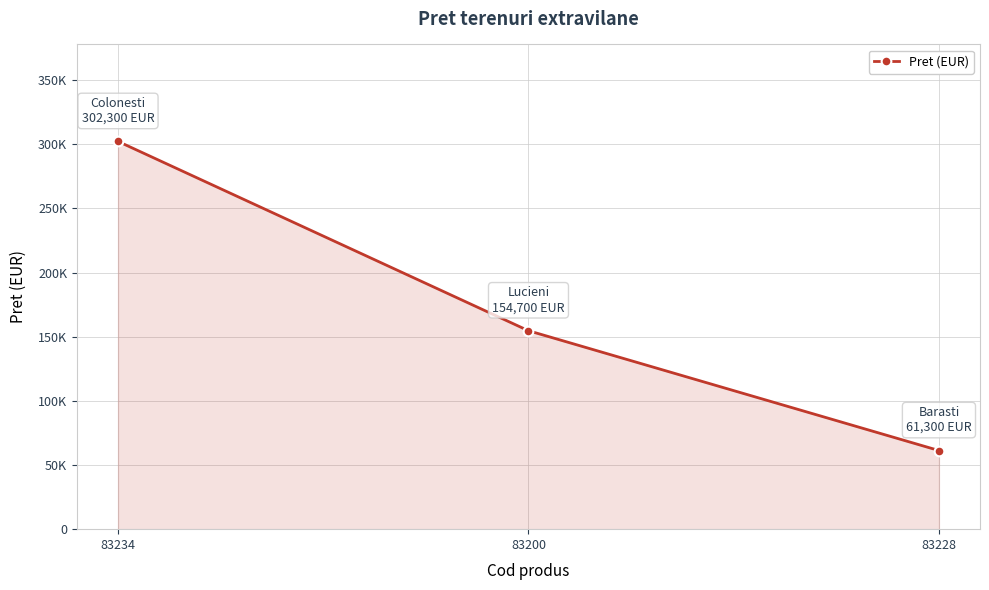

What is the change in value from 83200 to 83228?

-93400